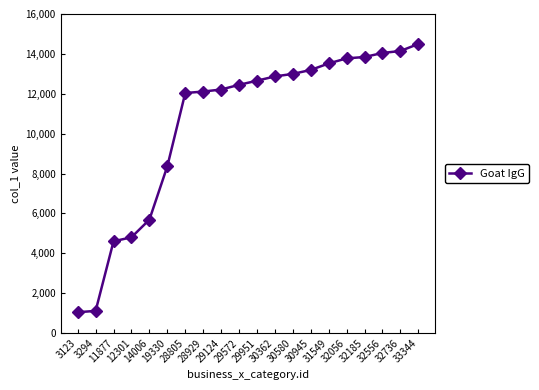

The chart shows a value of 1770 at 19330. True or false?

False